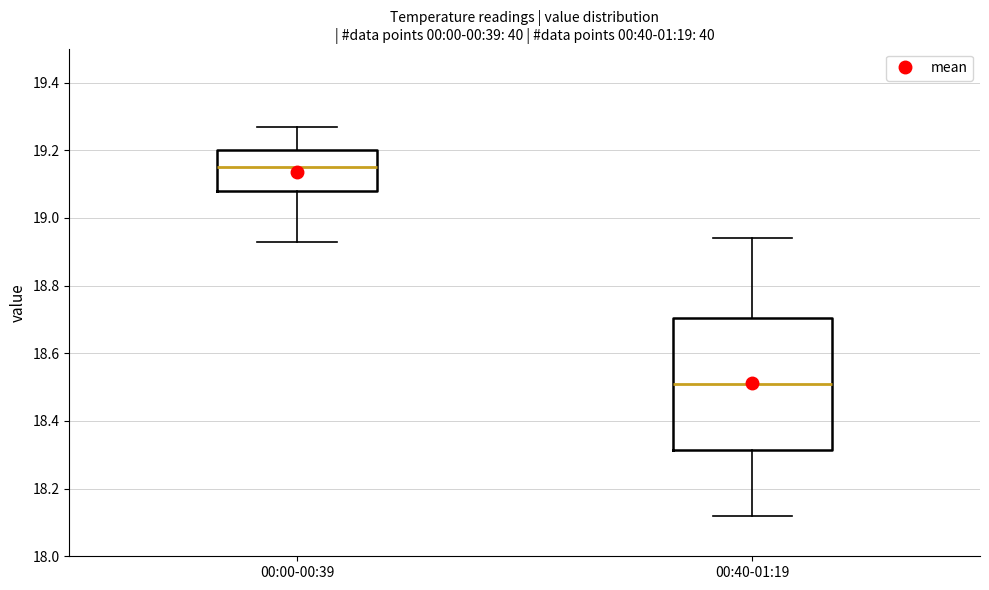

Which box's median line is the lowest?

00:40-01:19